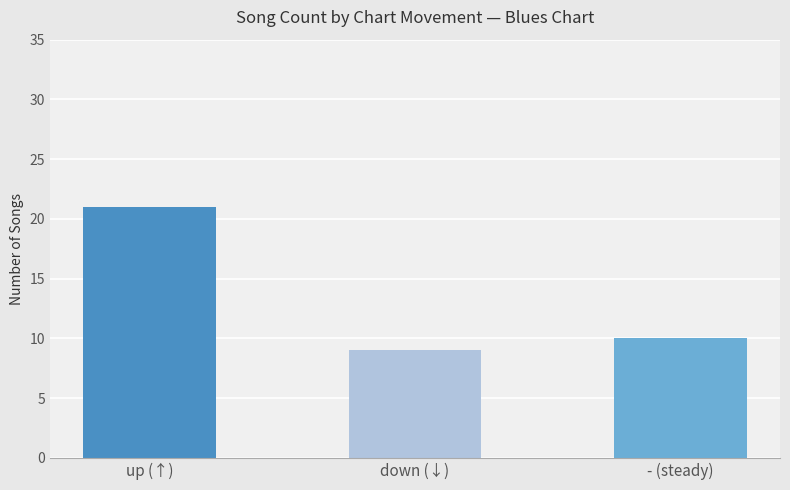

What position from the right is down (↓)?

2